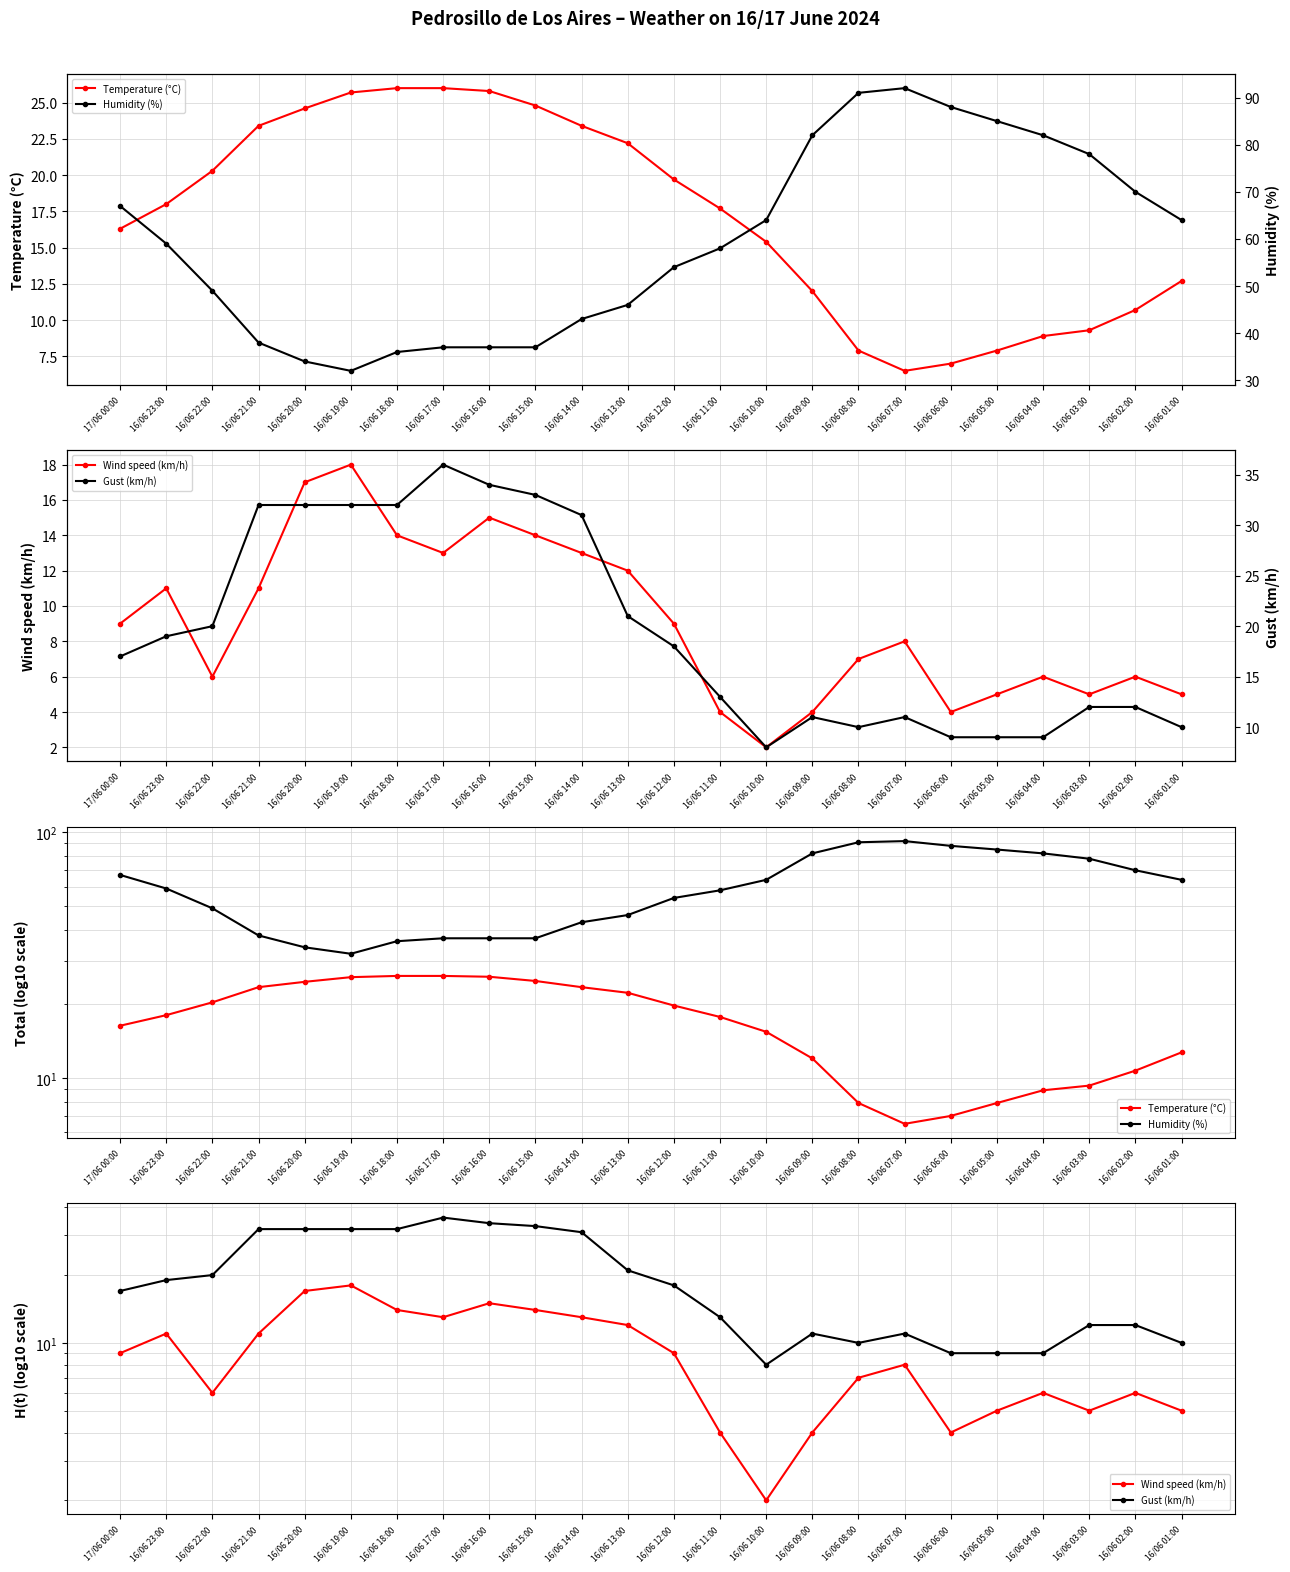

What is the maximum value for Wind speed (km/h)?

18.0